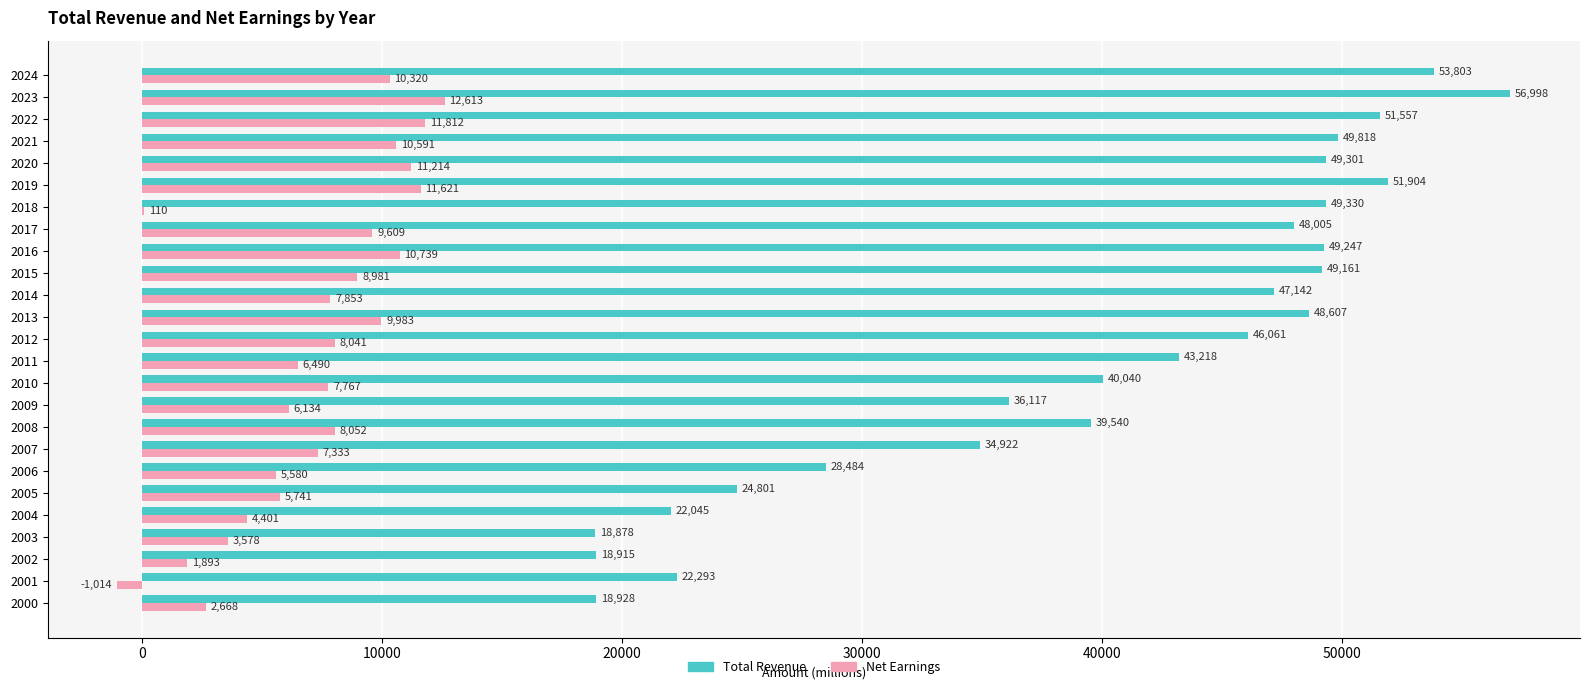

At which label is Total Revenue closest to 37938?

2008